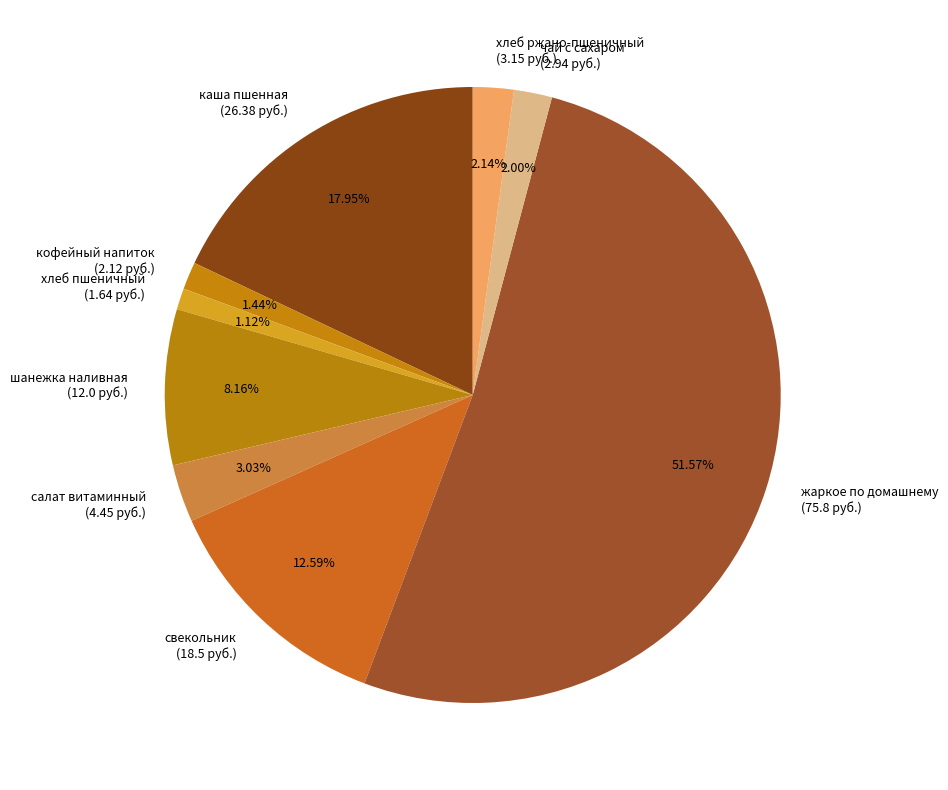

Is there a majority slice in this chart?

Yes